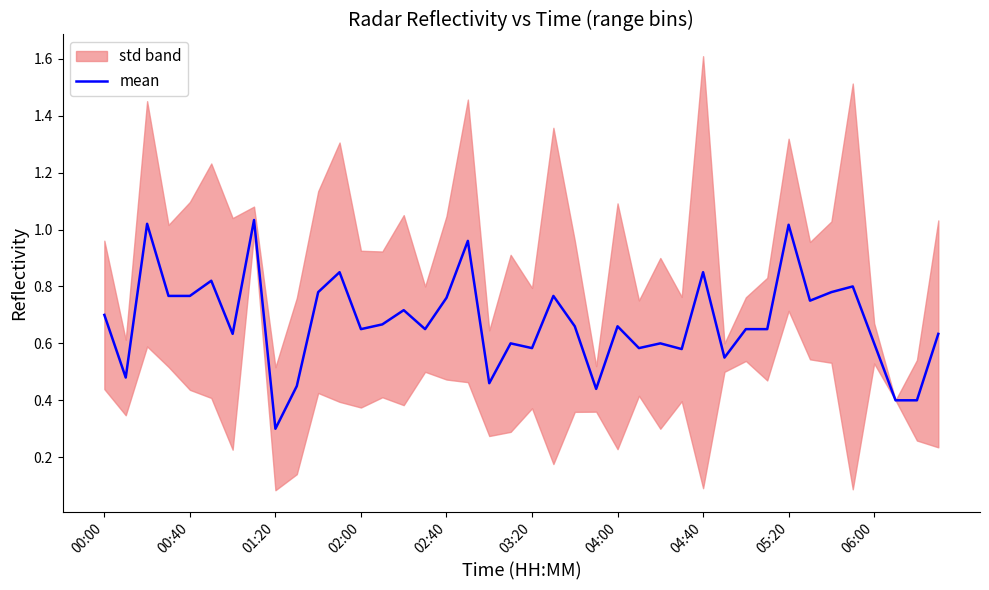

What position from the left is 25?

26